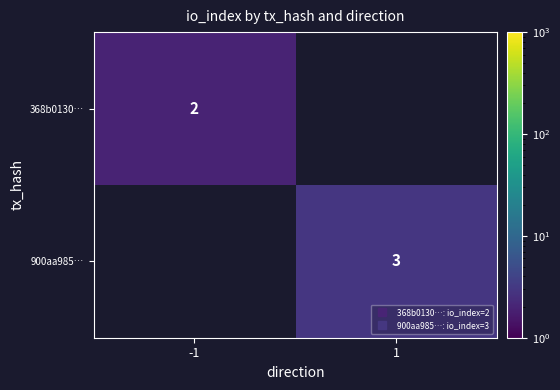

Is it true that 368b0130… equals 0 at 1?

True